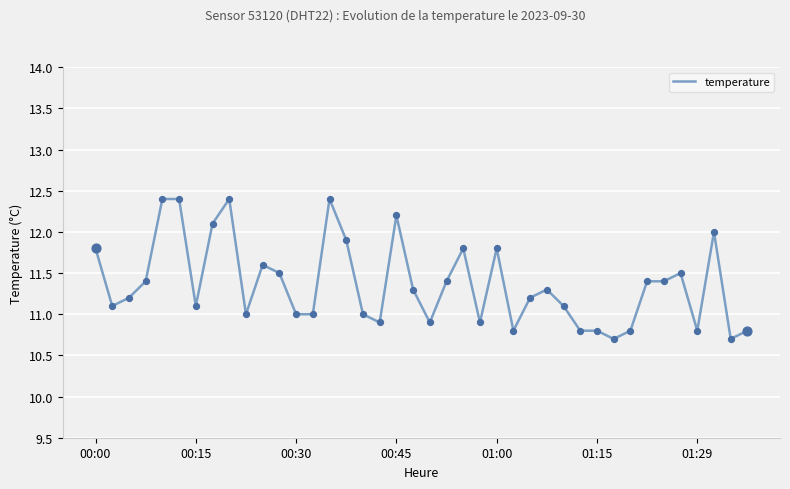

What is the difference between the maximum and minimum values?

1.7